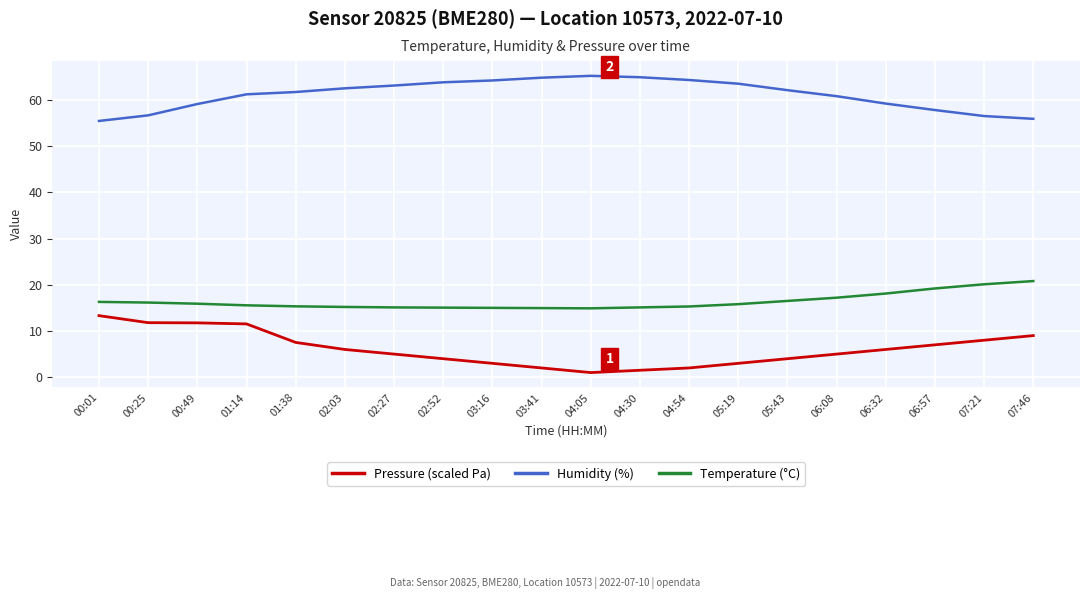

Rank the series by their average value, from lowest to highest.

Pressure (scaled Pa), Temperature (°C), Humidity (%)